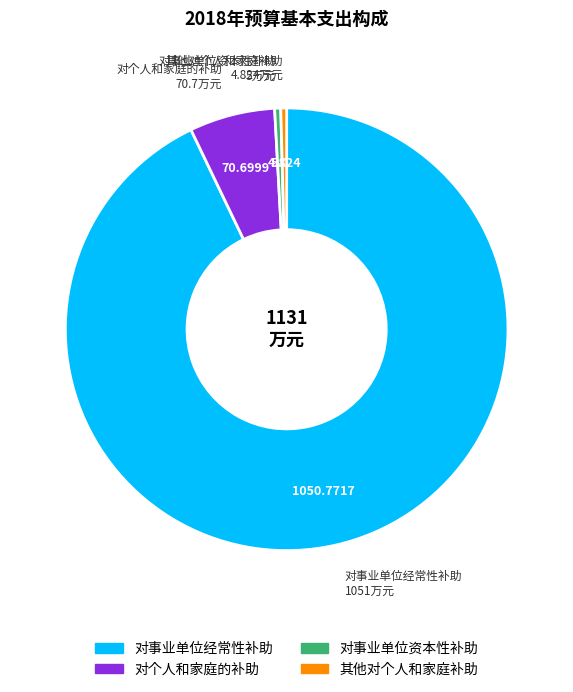

Which slice is the largest?

对事业单位经常性补助